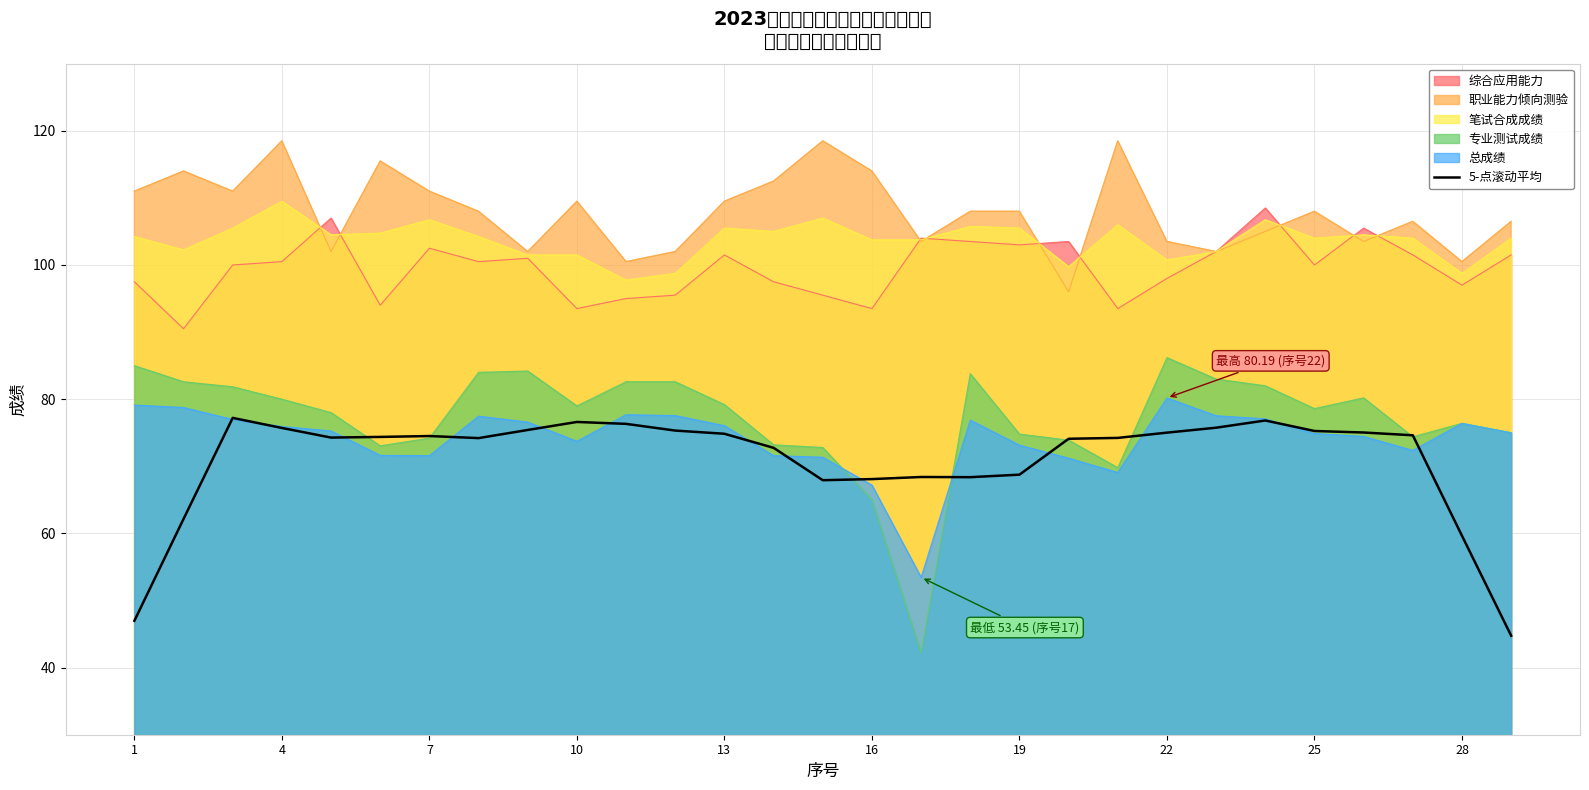

Does the chart display data point markers on the line(s)?

No